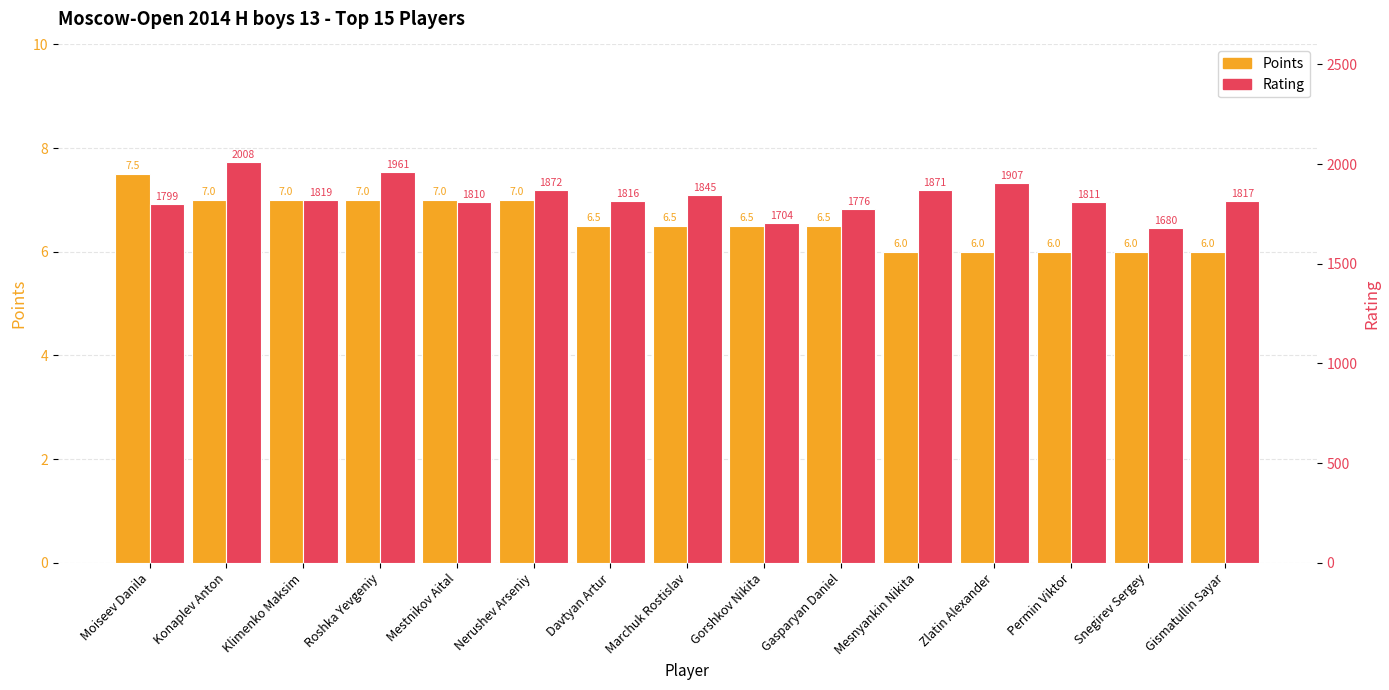

What is the sum of all Rating values?

27496.0